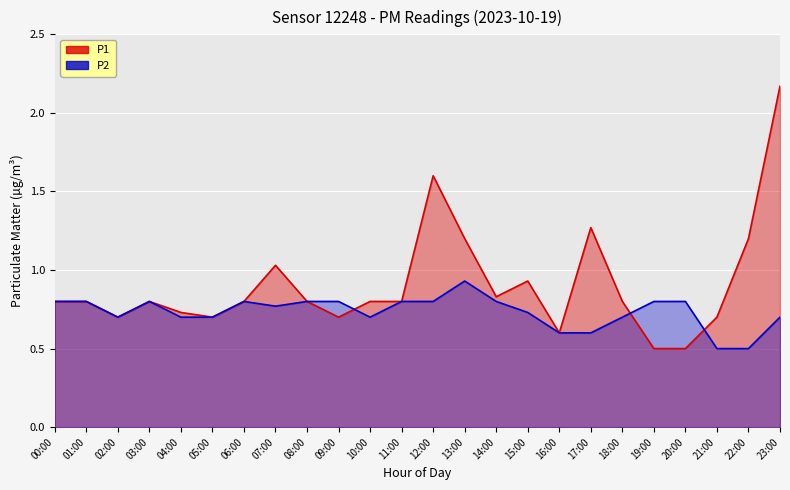

The value of P1 at 19:00 is 0.9. True or false?

False